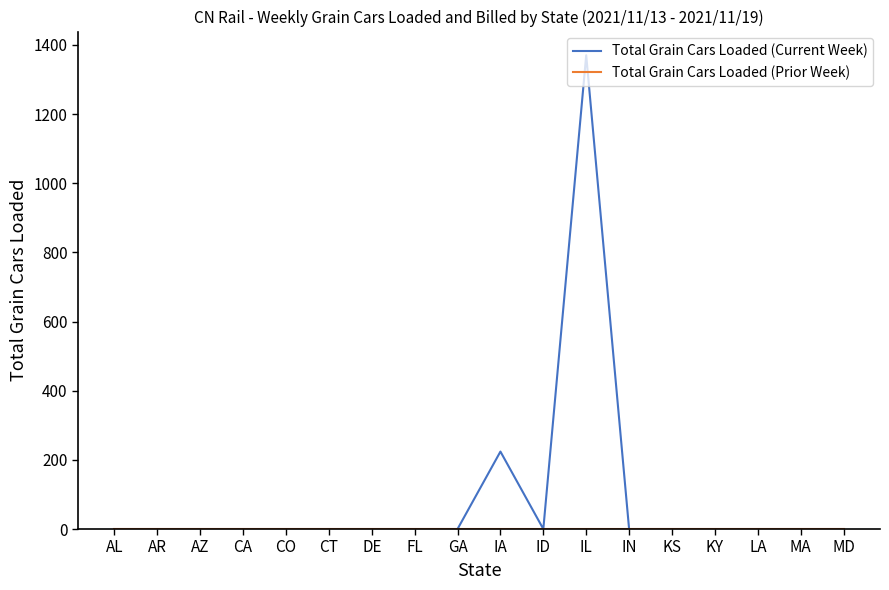

Is this an area chart (filled region under the line)?

No